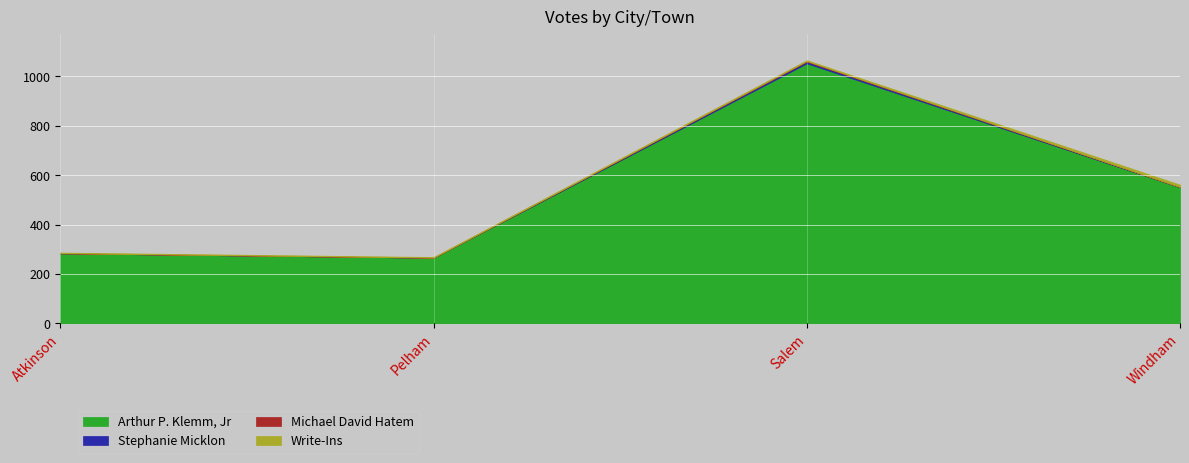

True or false: Stephanie Micklon and Michael David Hatem cross at least once.

False